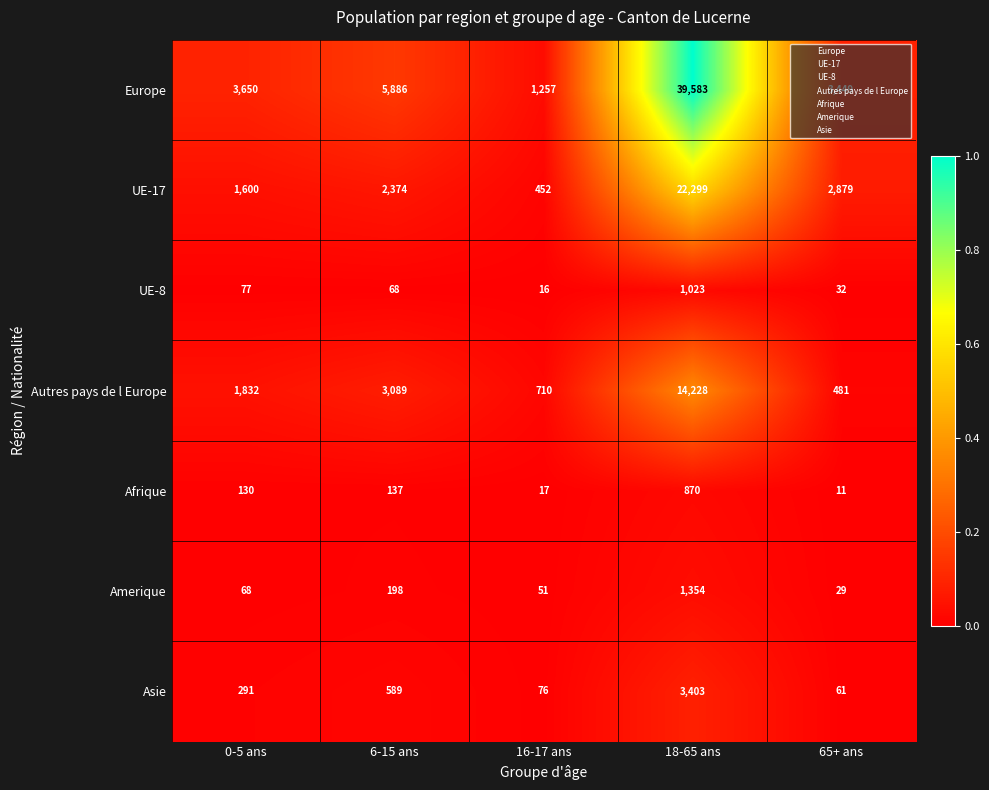

How many series are shown in this chart?

7